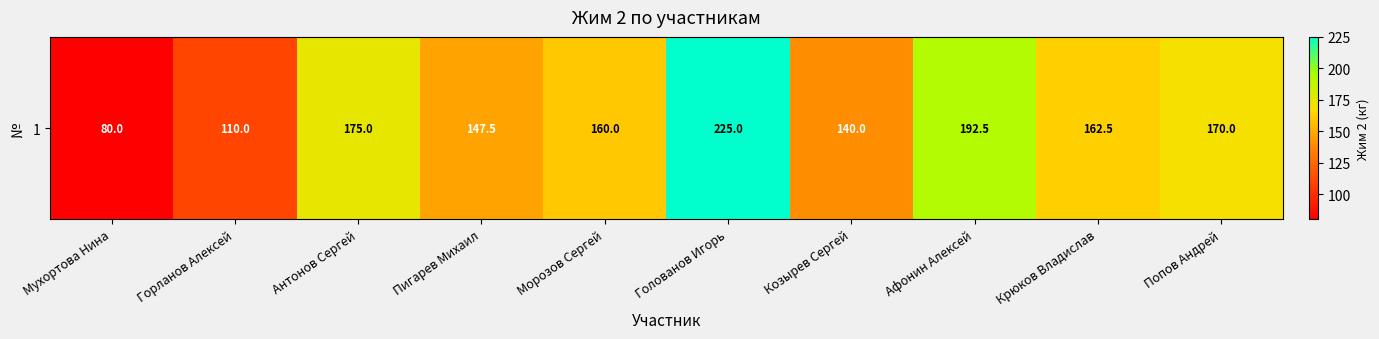

At which label is the value closest to 152?

Пигарев Михаил